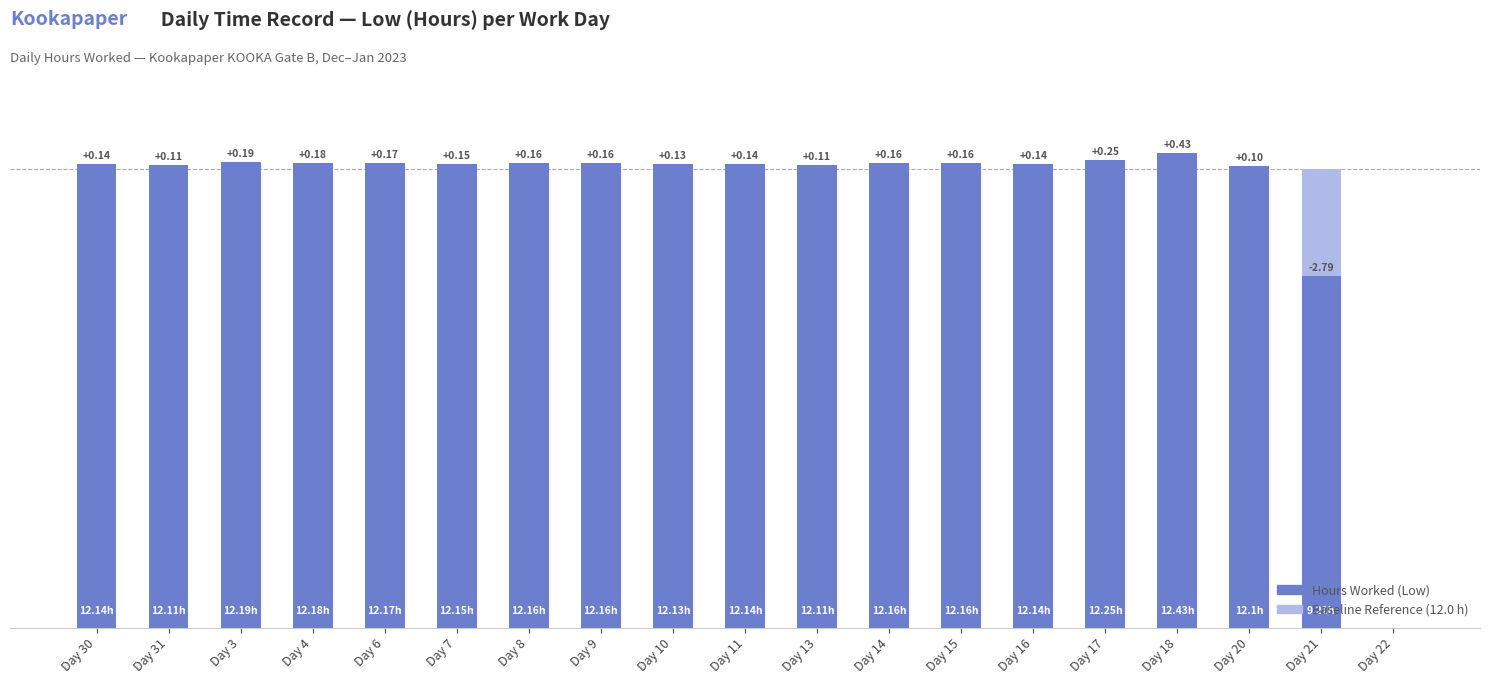

Rank the series at Day 20 from highest to lowest value.

Hours Worked (Low), Reference / Shift Baseline (12.0 h)